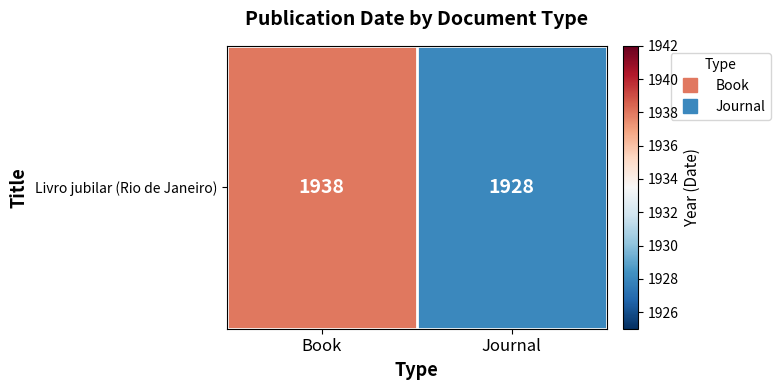

Reading left to right, transcribe all the data shown in this chart.

1938	1928